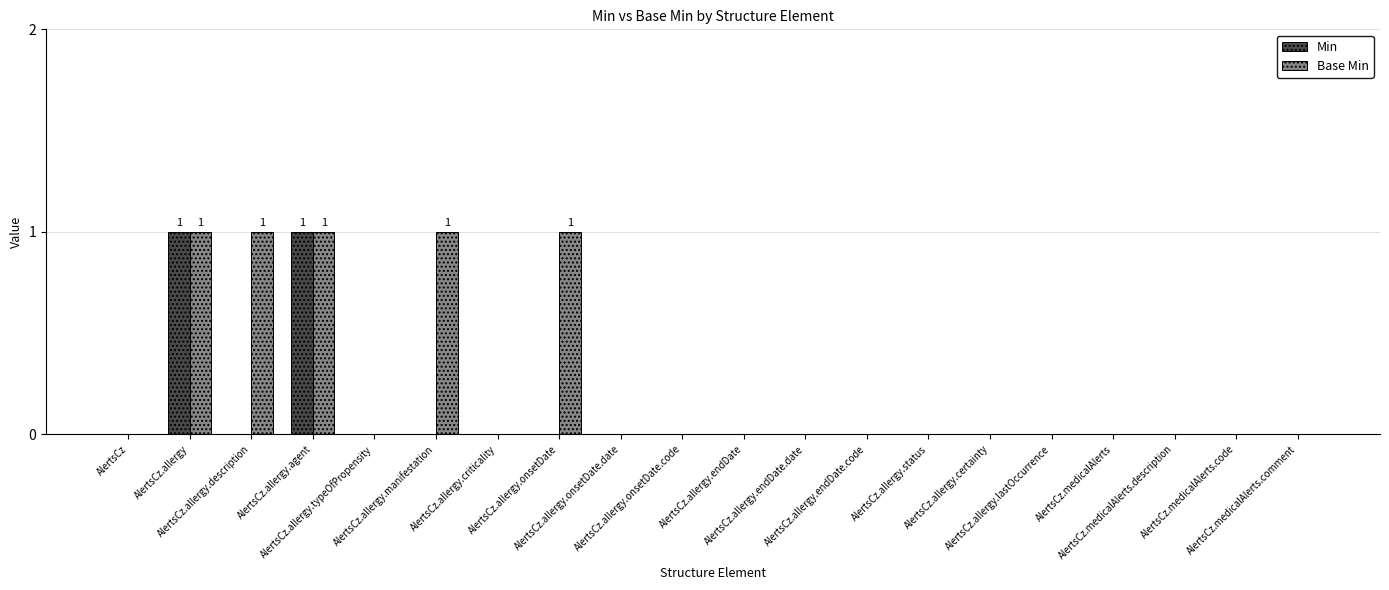

Which series has the largest total across all categories?

Base Min